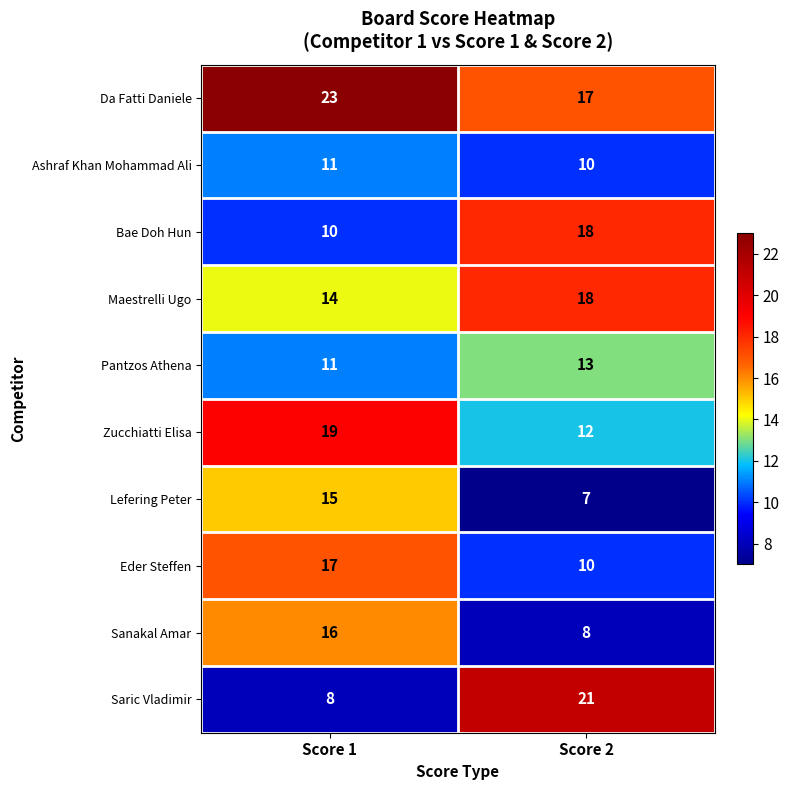

Between Score 1 and Score 2, which series saw the biggest shift?

Saric Vladimir